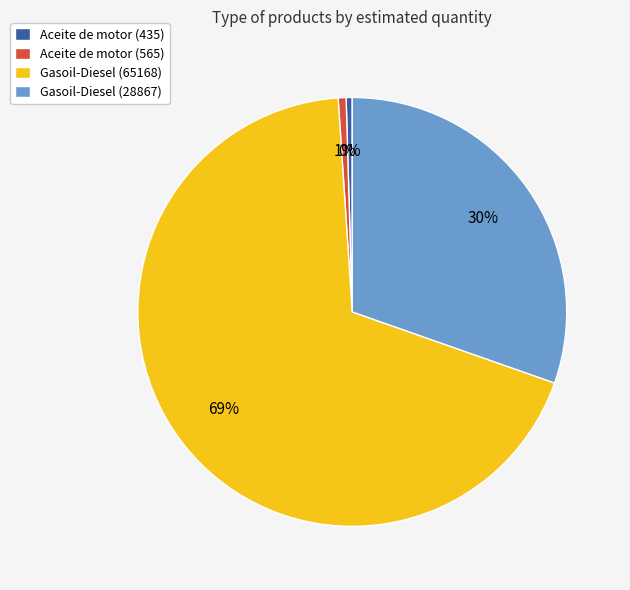

To the nearest percent, what is the combined percentage of Aceite de motor (435) and Gasoil-Diesel (65168)?

69%